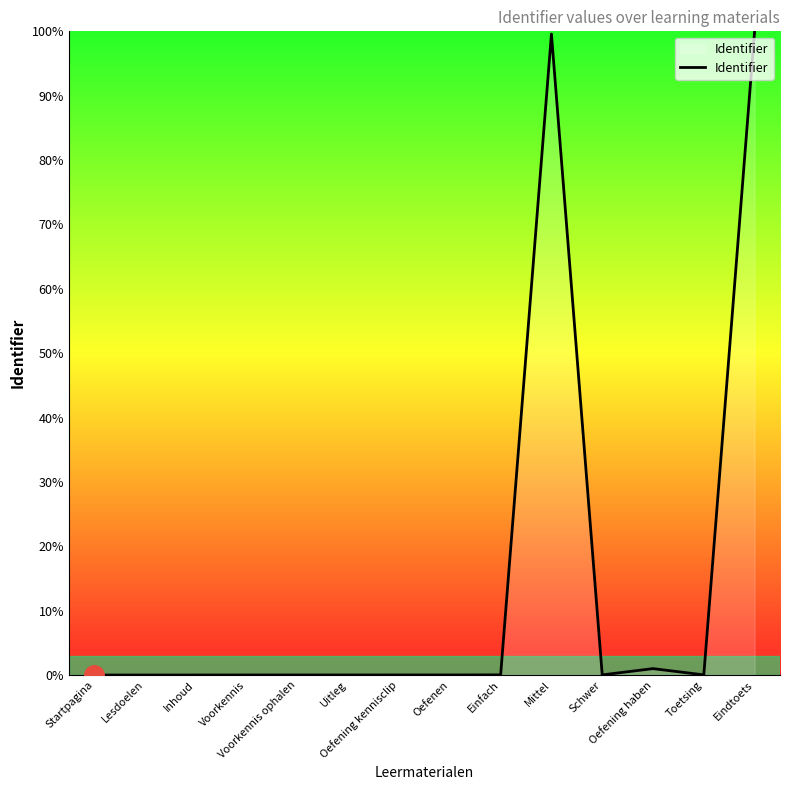

The value at Lesdoelen is 0.0. True or false?

True